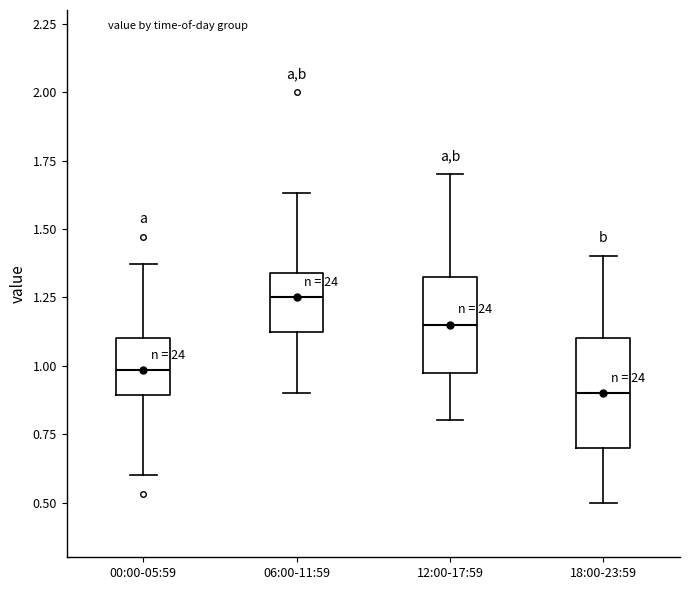

Where is the lower edge of the box for 12:00-17:59 on the y-axis? The values are not printed on the chart, so give them approximately, as read against the axis.

1.00